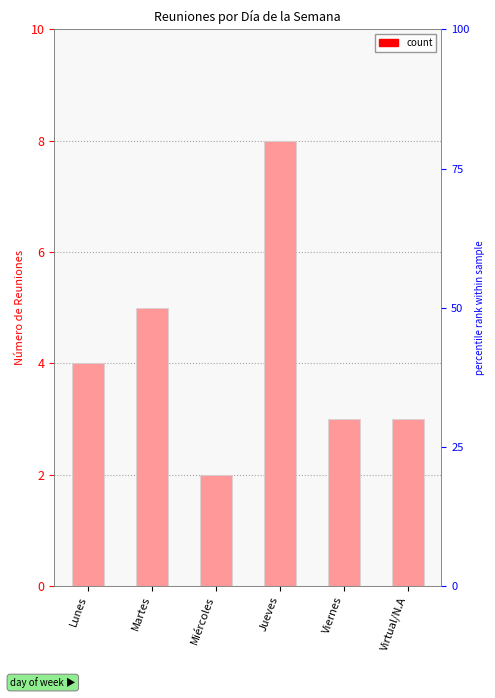

At which category does the chart reach its peak across all series?

Jueves